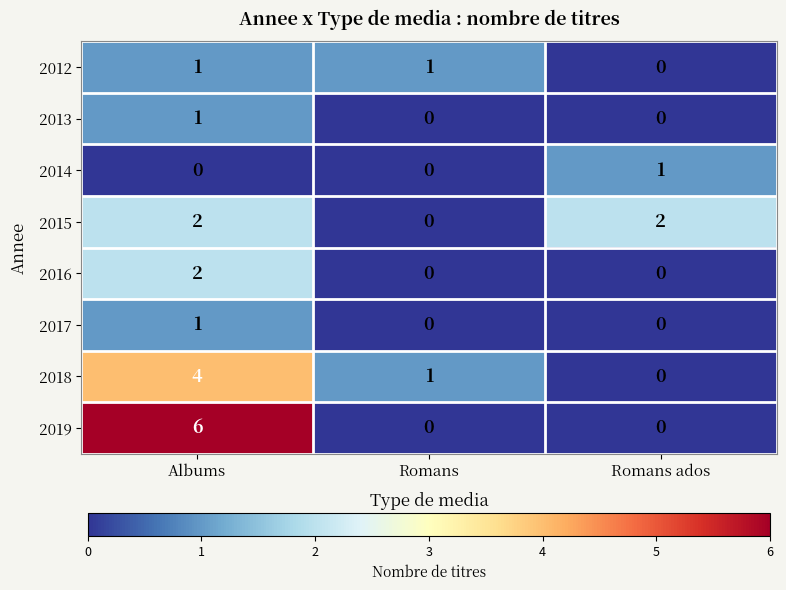

What is the total value across all series at Romans ados?

3